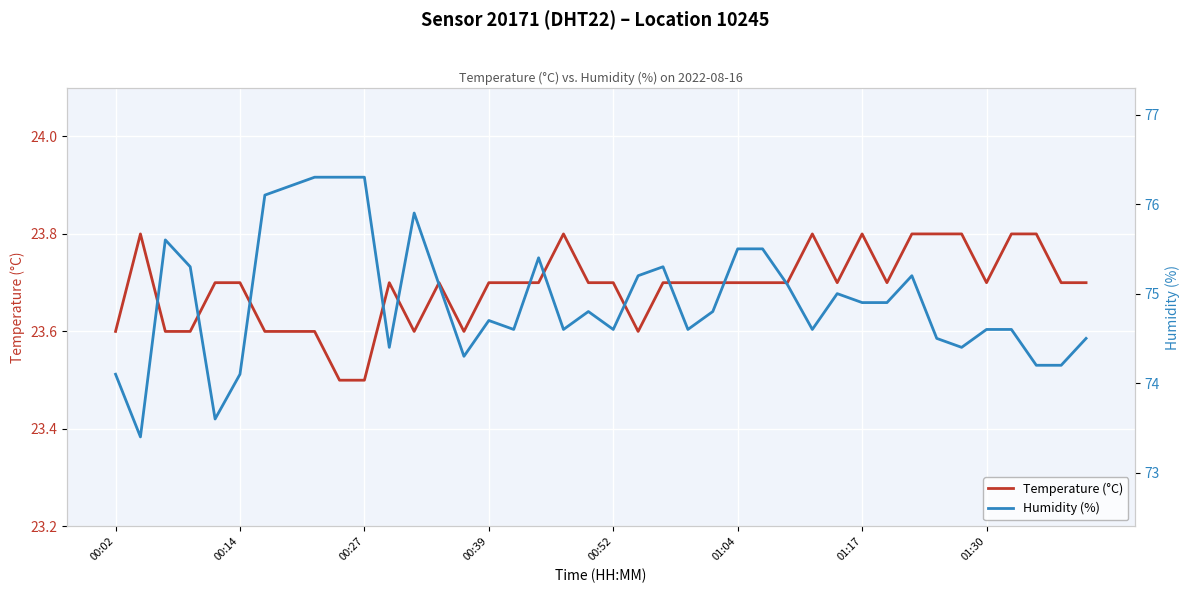

What is the minimum value for Temperature (°C)?

23.5